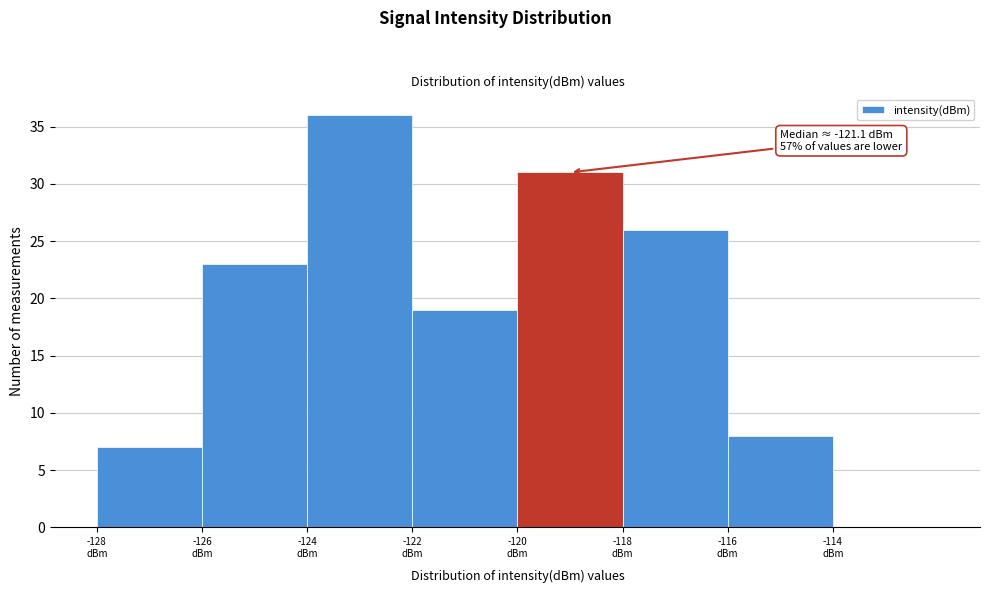

Over which range of the x-axis is the bar tallest?

-124 to -122